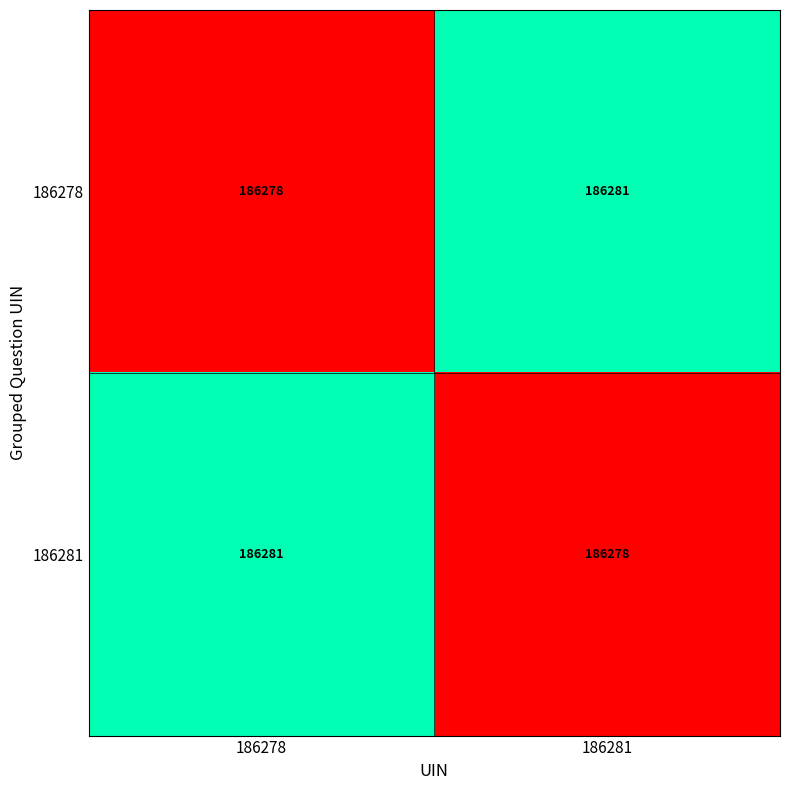

Count the number of data series in this chart.

2